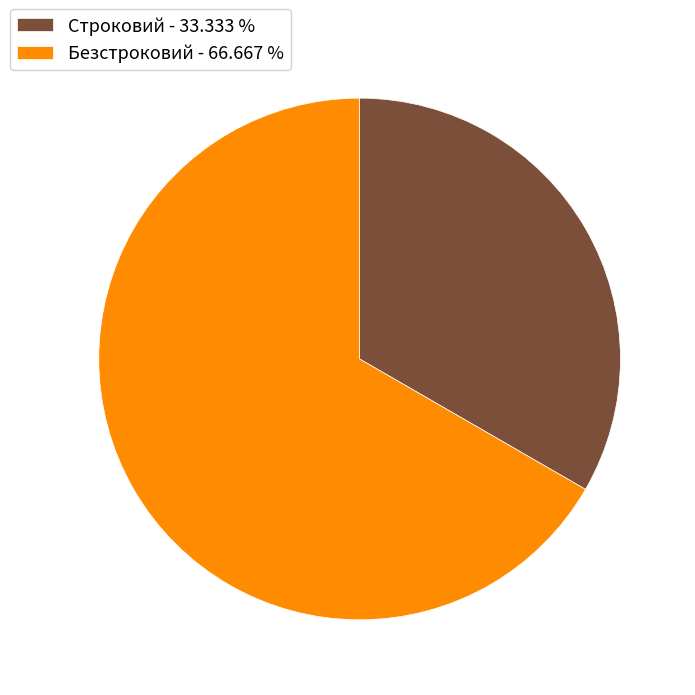

What is the smallest slice in the pie chart?

Строковий